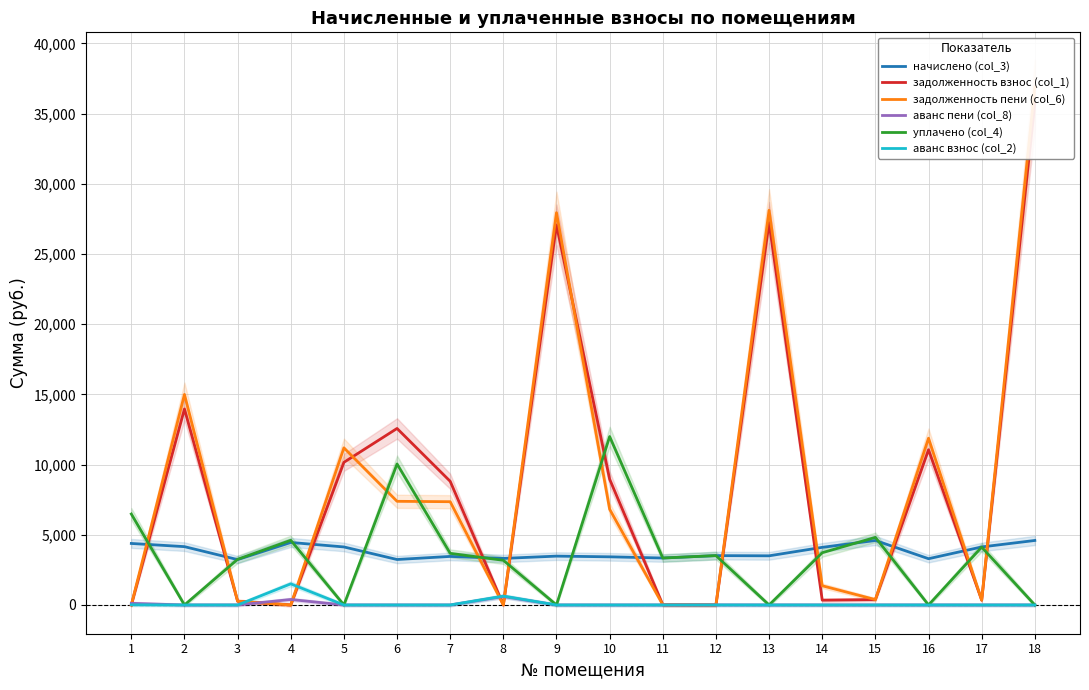

Is the value of задолженность пени (col_6) at 13 greater than the value of задолженность взнос (col_1) at 1?

Yes